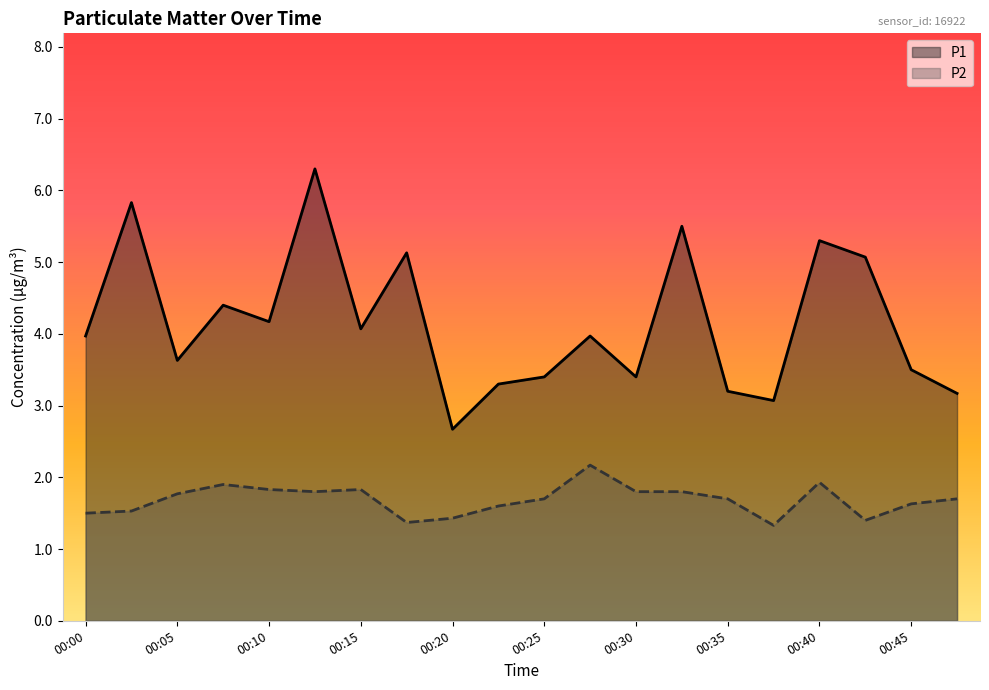

Reading right to left, list all the values displayed in this chart.

P1: 00:47=3.2	00:45=3.5	00:42=5.1	00:40=5.3	00:37=3.1	00:35=3.2	00:32=5.5	00:30=3.4	00:27=4.0	00:25=3.4	00:22=3.3	00:20=2.7	00:17=5.1	00:15=4.1	00:12=6.3	00:10=4.2	00:07=4.4	00:05=3.6	00:02=5.8	00:00=4.0
P2: 00:47=1.7	00:45=1.6	00:42=1.4	00:40=1.9	00:37=1.3	00:35=1.7	00:32=1.8	00:30=1.8	00:27=2.2	00:25=1.7	00:22=1.6	00:20=1.4	00:17=1.4	00:15=1.8	00:12=1.8	00:10=1.8	00:07=1.9	00:05=1.8	00:02=1.5	00:00=1.5